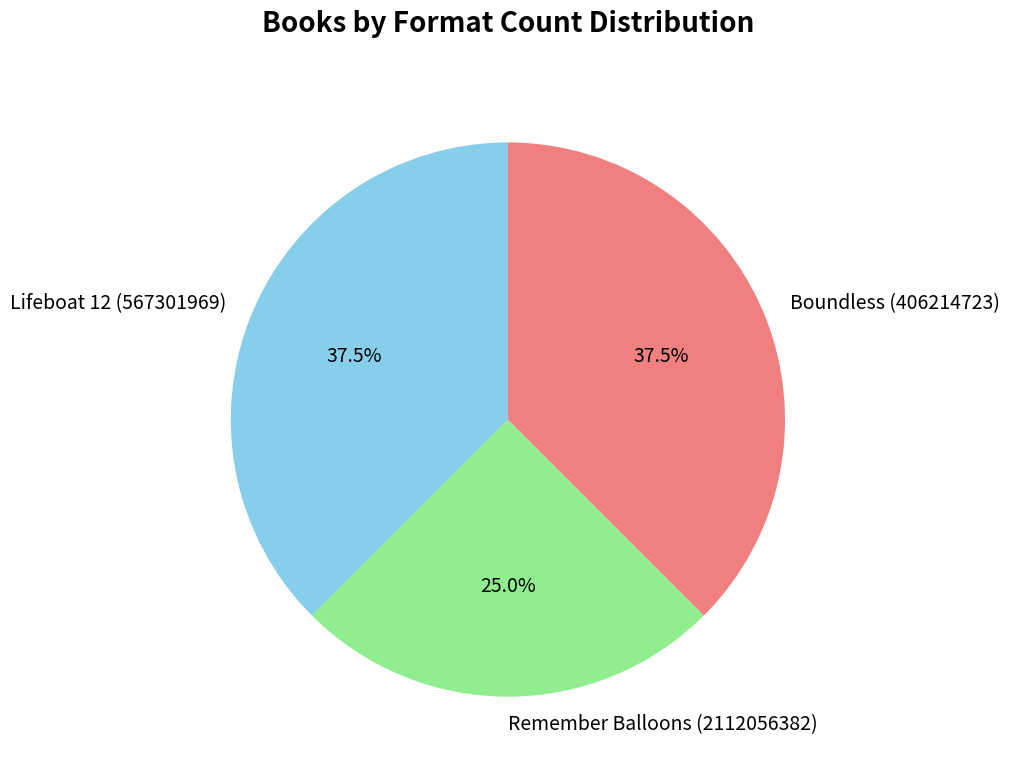

Which slice is the smallest?

Remember Balloons (2112056382)